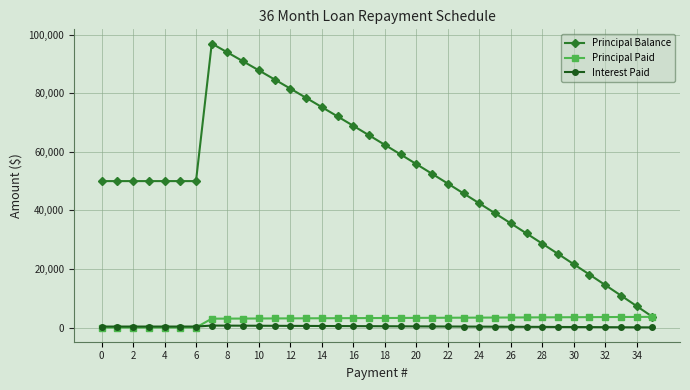

True or false: Interest Paid and Principal Balance intersect in this chart.

False